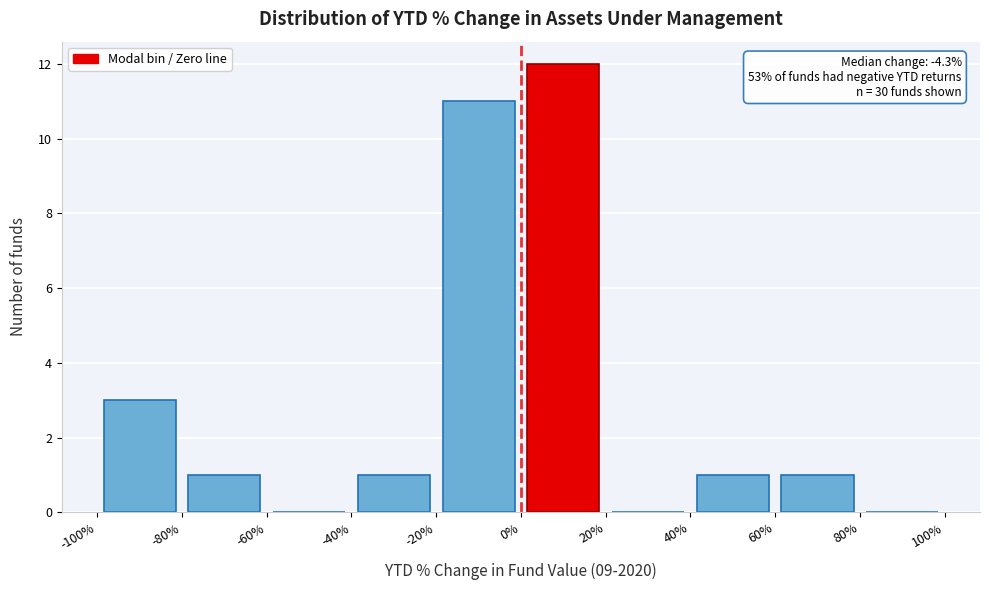

Over which range of the x-axis is the bar tallest?

0% to 20%